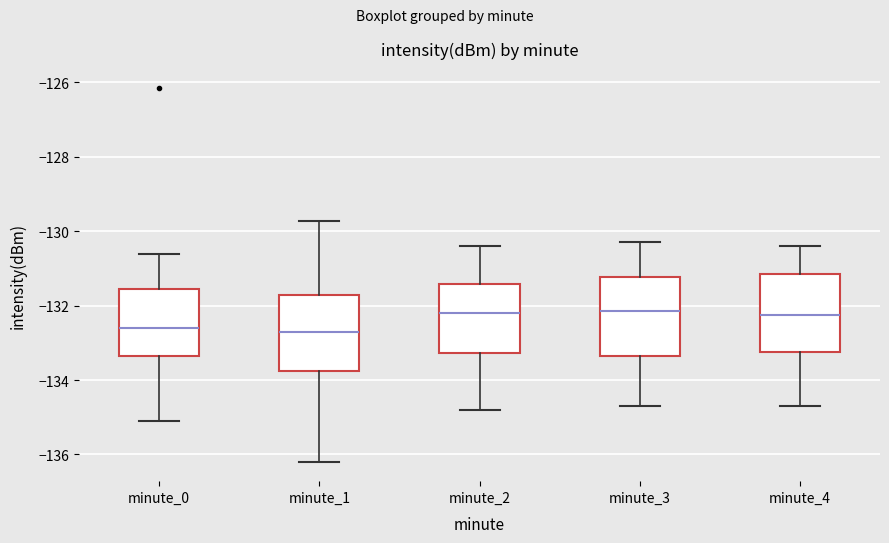

Reading left to right, transcribe this box plot: for each box, give where its median line is, the range the box spans, and where its two whiskers end, as read against the y-axis. The values are not printed on the chart, so give them approximately, as read against the axis.

minute_0: median -132.6, box -133.4 to -131.6, whiskers -135.2 to -130.6
minute_1: median -132.8, box -133.8 to -131.8, whiskers -136.2 to -129.8
minute_2: median -132.2, box -133.2 to -131.4, whiskers -134.8 to -130.4
minute_3: median -132.2, box -133.4 to -131.2, whiskers -134.6 to -130.2
minute_4: median -132.2, box -133.2 to -131.2, whiskers -134.6 to -130.4